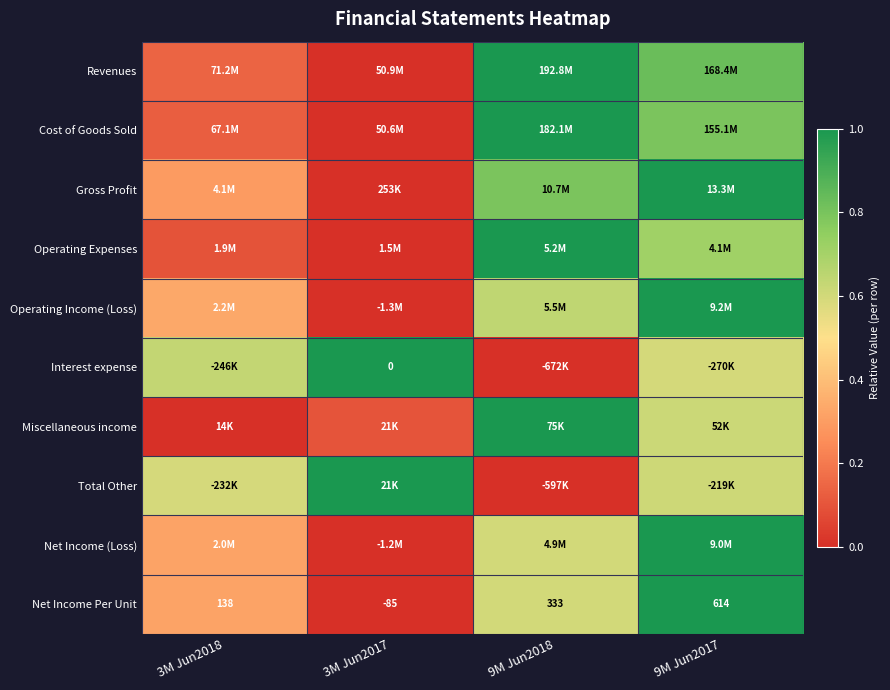

The Gross Profit series shows 0.8 at 9M Jun2018. True or false?

True